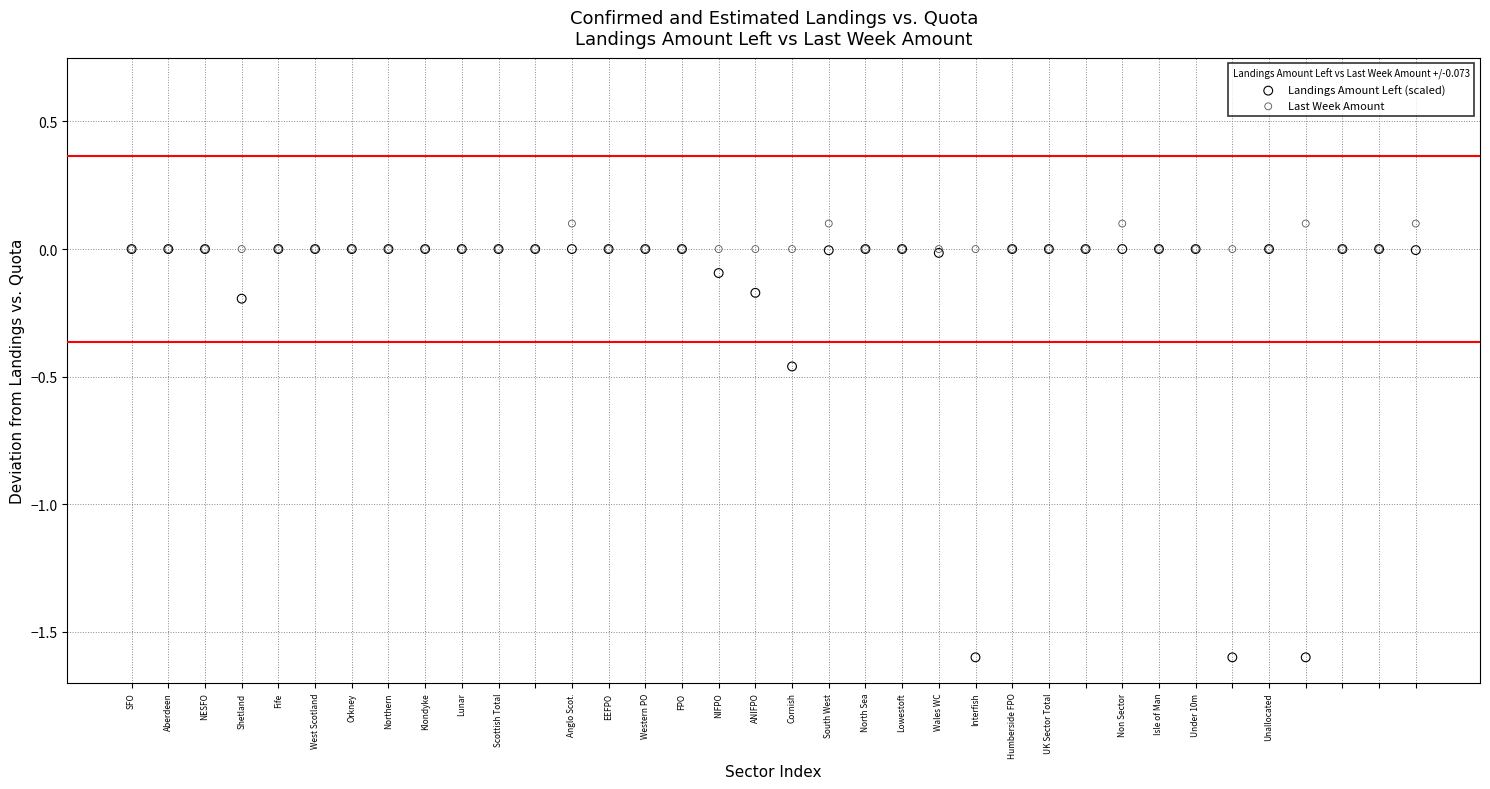

What are all the series names shown in the legend?

Landings Amount Left (scaled), Last Week Amount